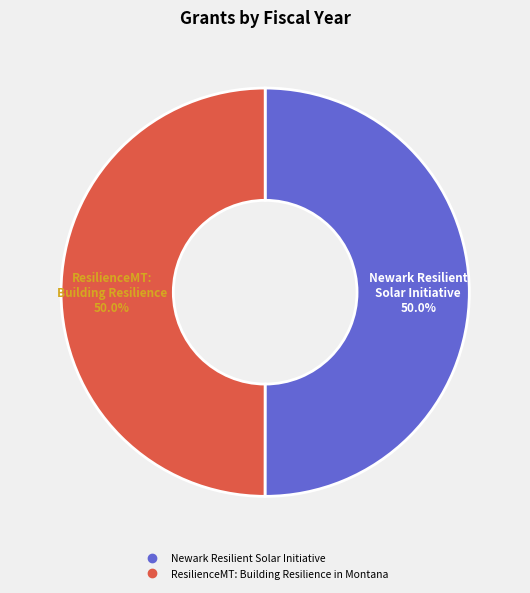

Combined, do Newark Resilient Solar Initiative and ResilienceMT: Building Resilience in Montana account for over 50%?

Yes